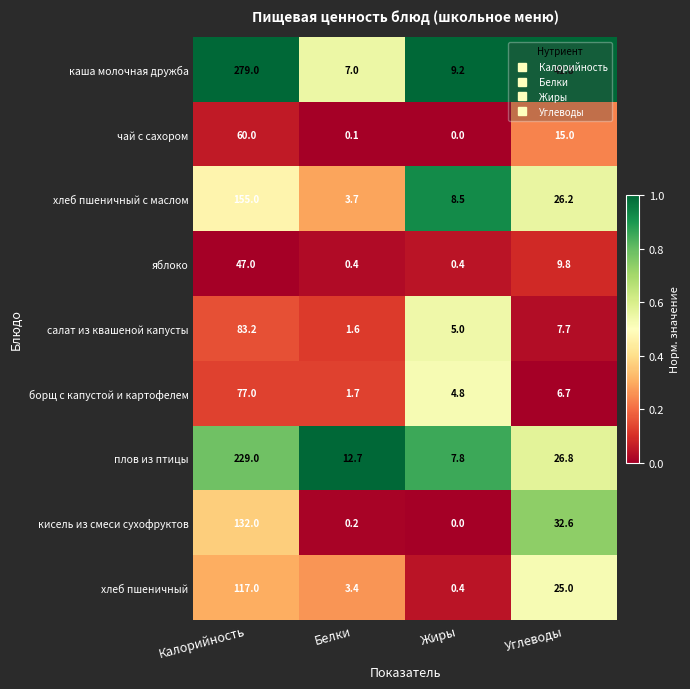

Which series changed the most between Белки and Углеводы?

каша молочная дружба